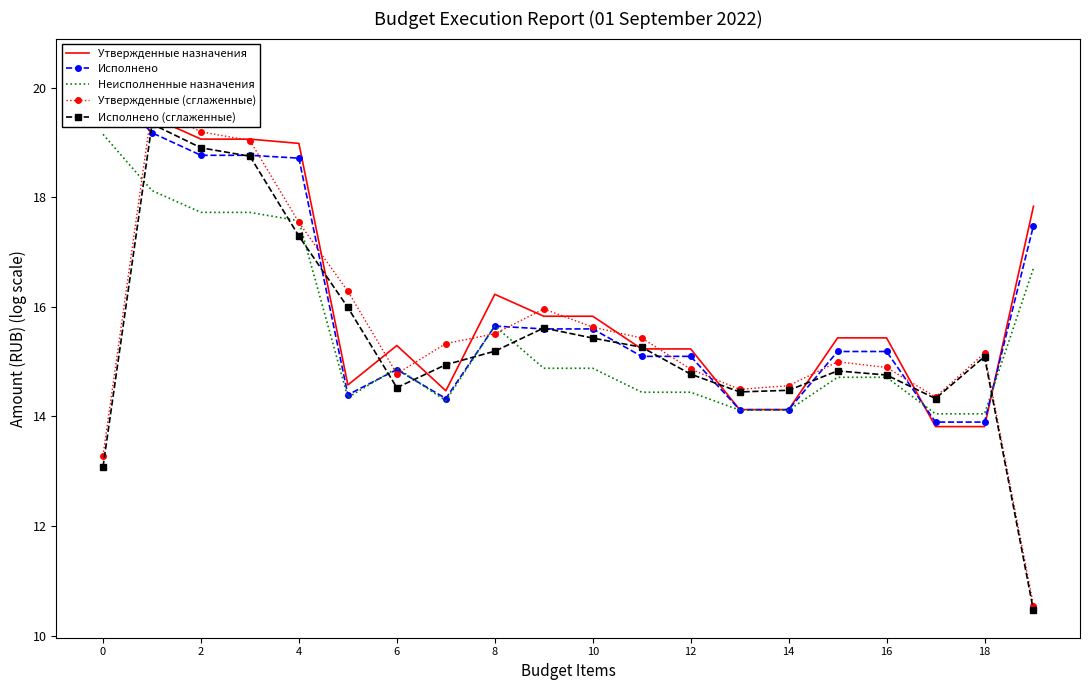

What is the difference between the maximum and second lowest values in the Утвержденные (сглаженные) series?

6.4